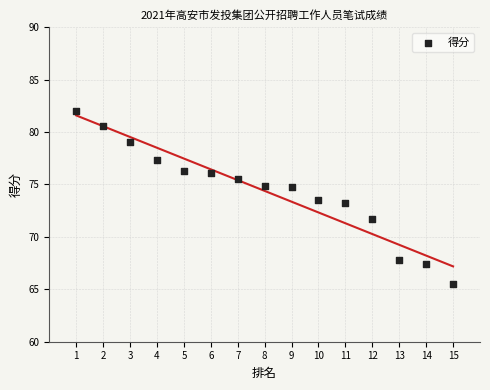

What is the range of Y values (max minus min)?

16.5